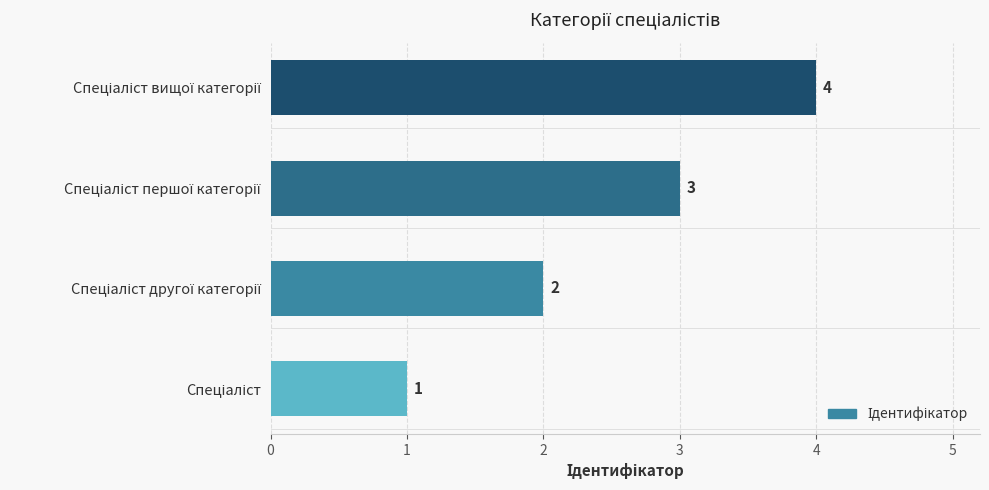

How many categories are shown in the chart?

4